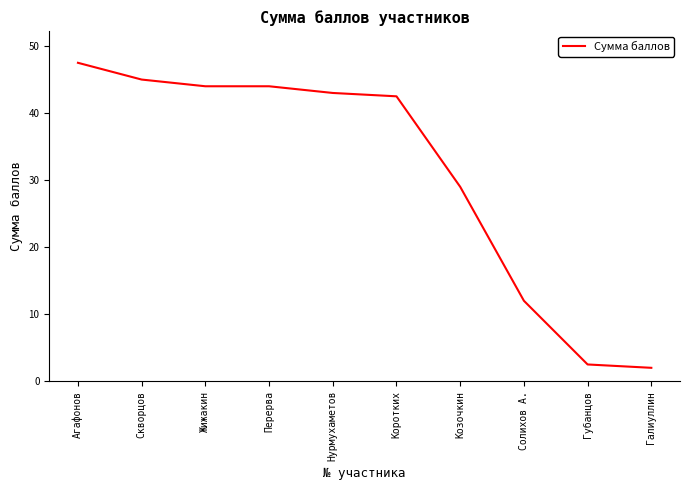

True or false: the data shows 23.2 at Нурмухаметов.

False